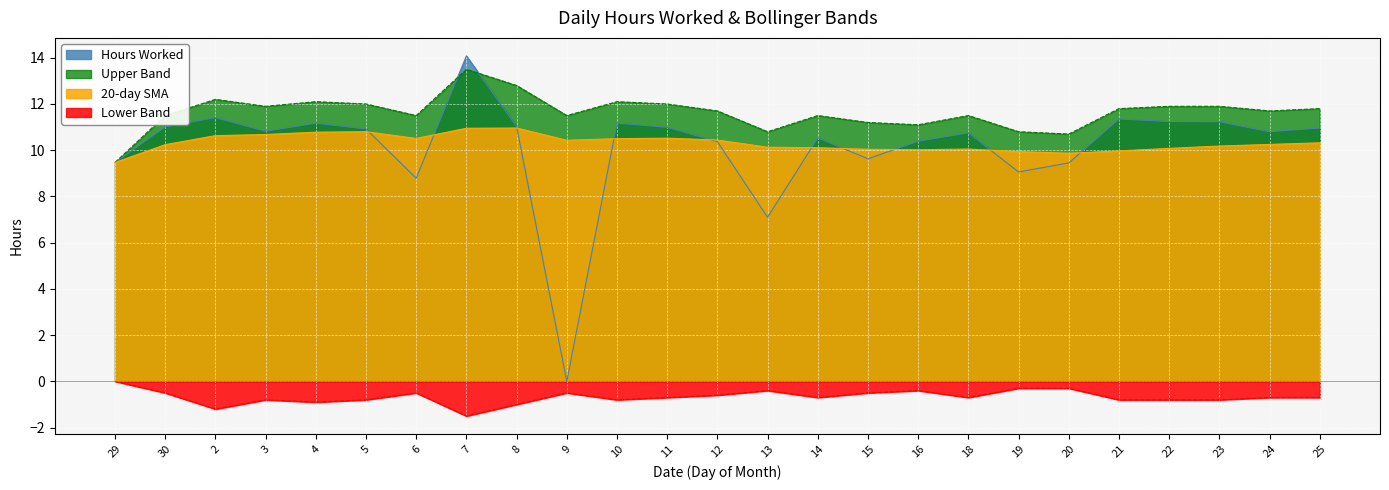

Is it true that Lower Band equals -0.8 at 5?

True